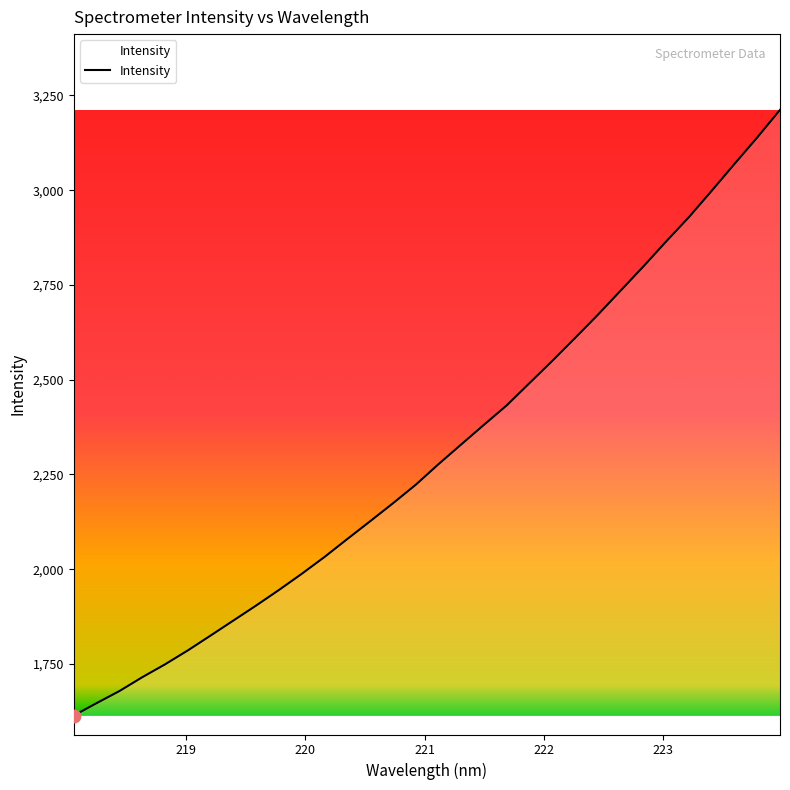

Reading right to left, transcribe all the data shown in this chart.

3211.7	3138.9	3069.1	2998.3	2928.9	2864.7	2798.8	2735.0	2671.2	2610.1	2549.7	2491.1	2432.4	2381.1	2329.1	2277.0	2222.6	2173.7	2126.4	2079.6	2032.3	1987.7	1945.1	1904.1	1864.4	1824.8	1785.5	1748.8	1714.7	1678.3	1646.4	1613.7